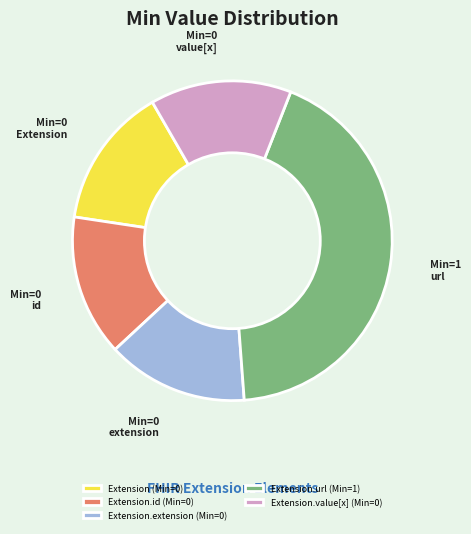

True or false: Extension.value[x] (Min=0) accounts for 8% of the total.

False